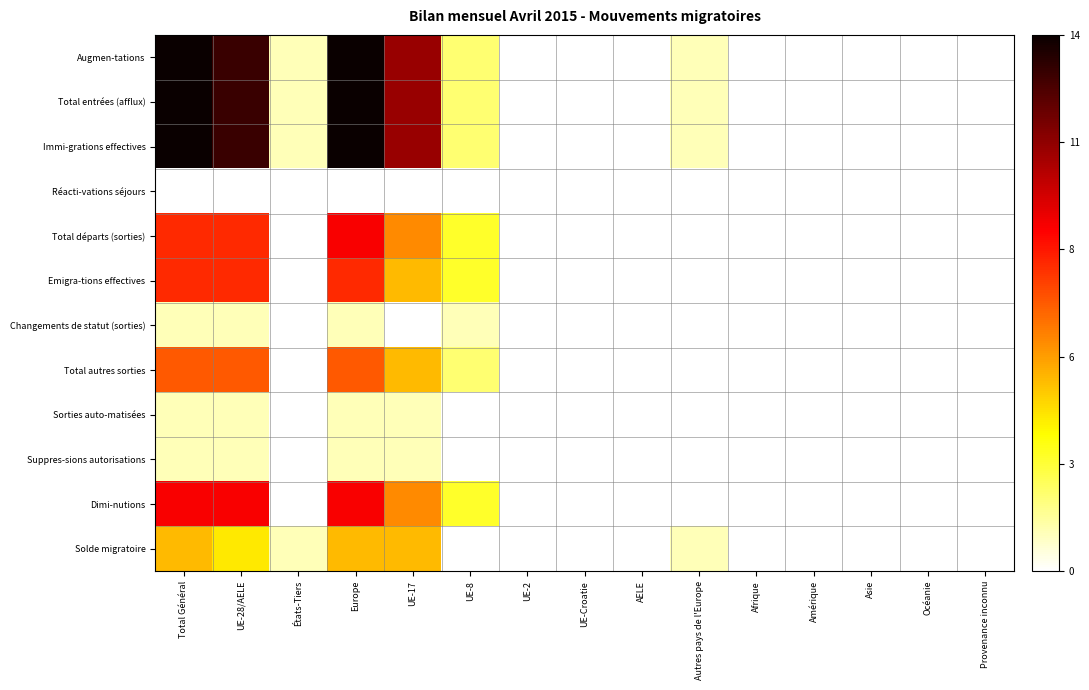

Which series has the widest spread of values?

Augmen-tations